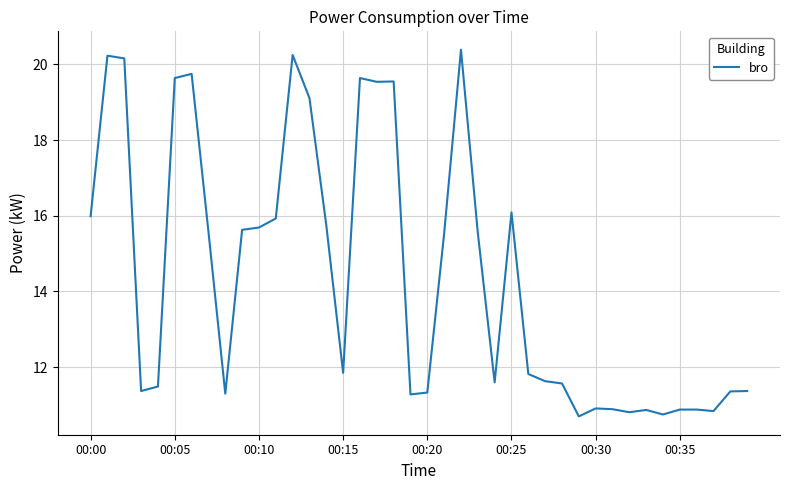

What is the minimum value shown in the chart?

10.7